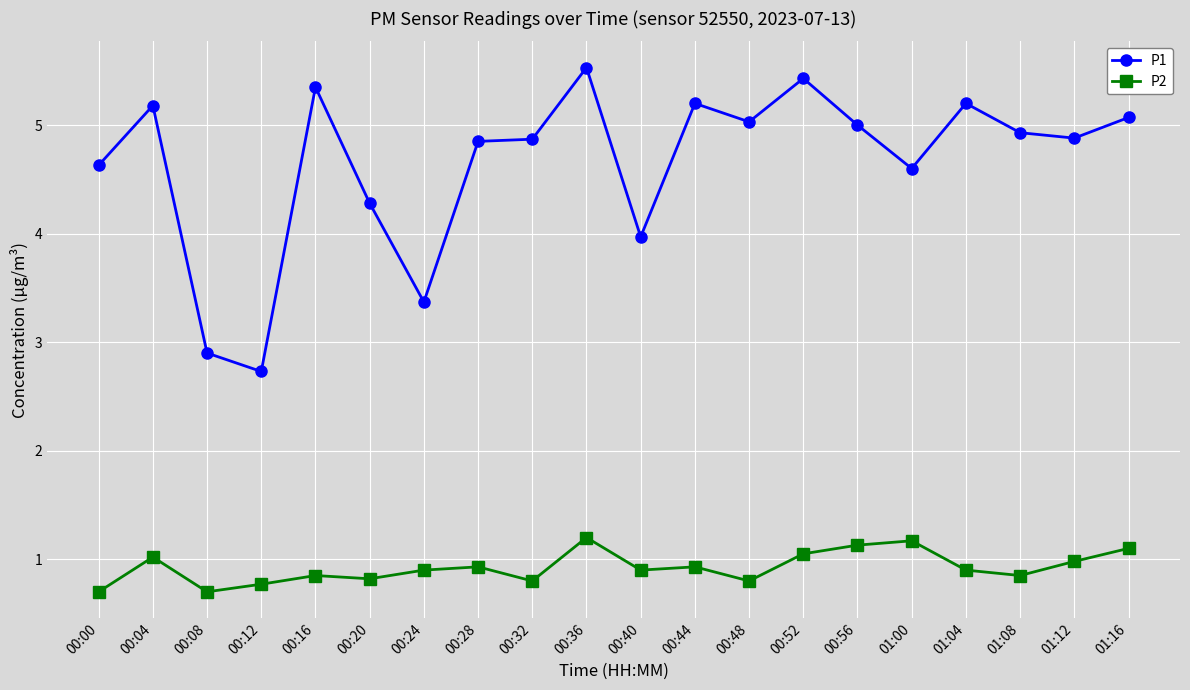

Rank the series by their average value, from highest to lowest.

P1, P2